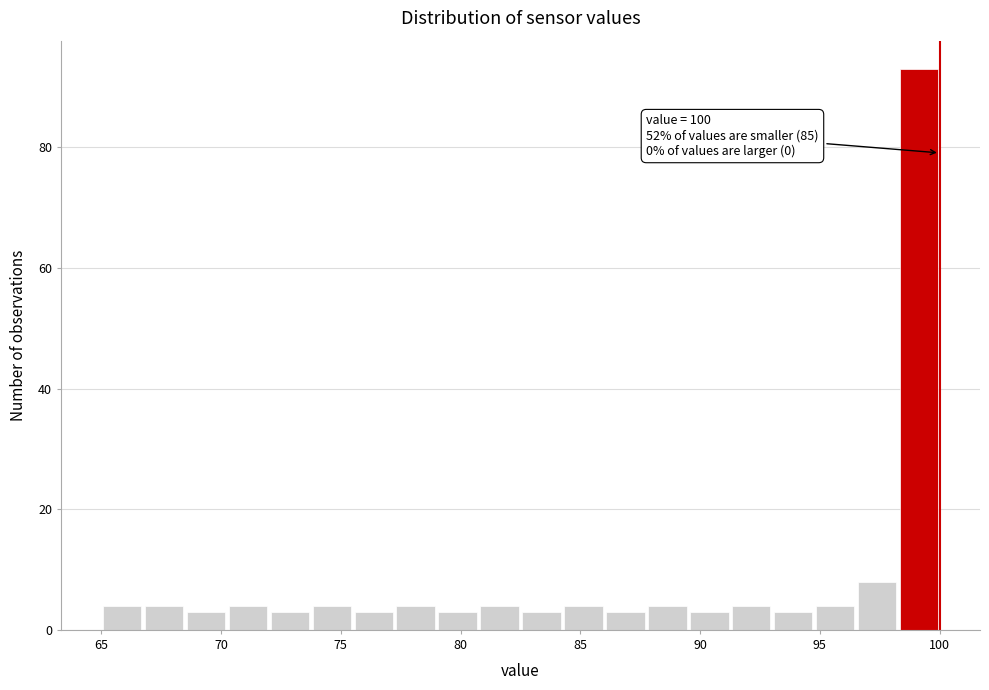

Around what value on the x-axis is the tallest bar? Give the approximate position of its centre, as read against the axis.

99.0